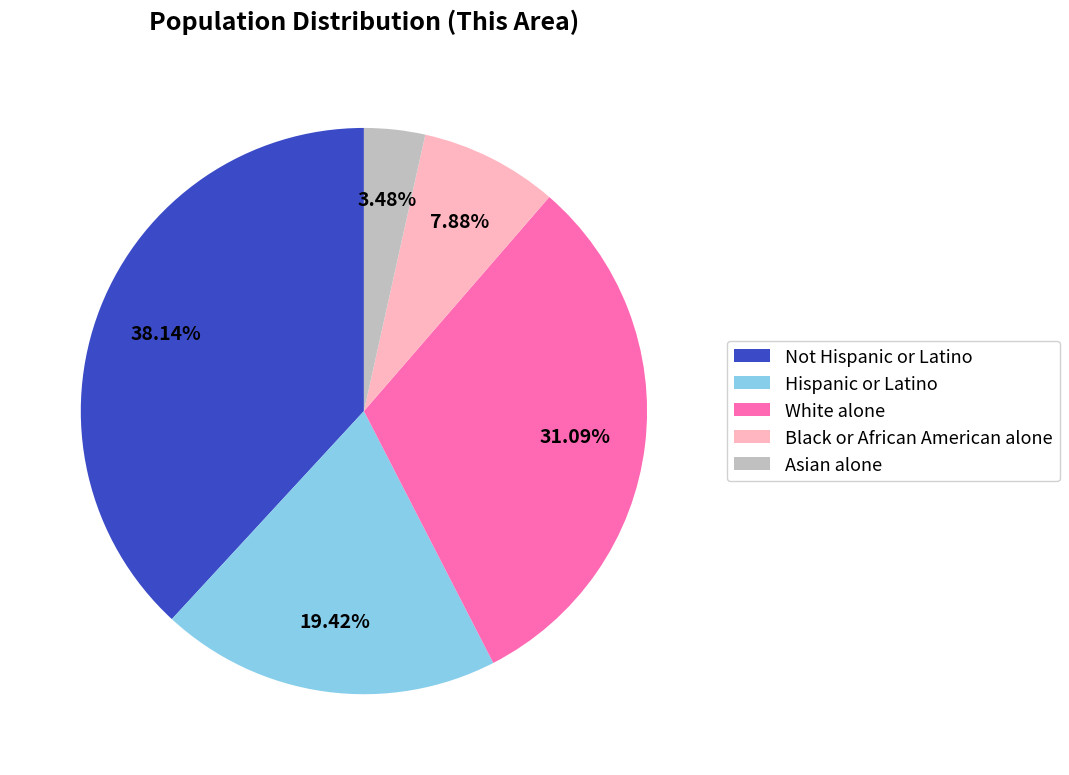

Which category has the smallest portion of the pie?

Asian alone